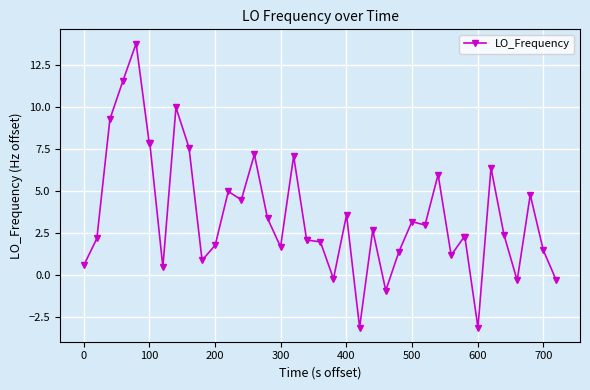

What is the minimum value shown in the chart?

-3.1